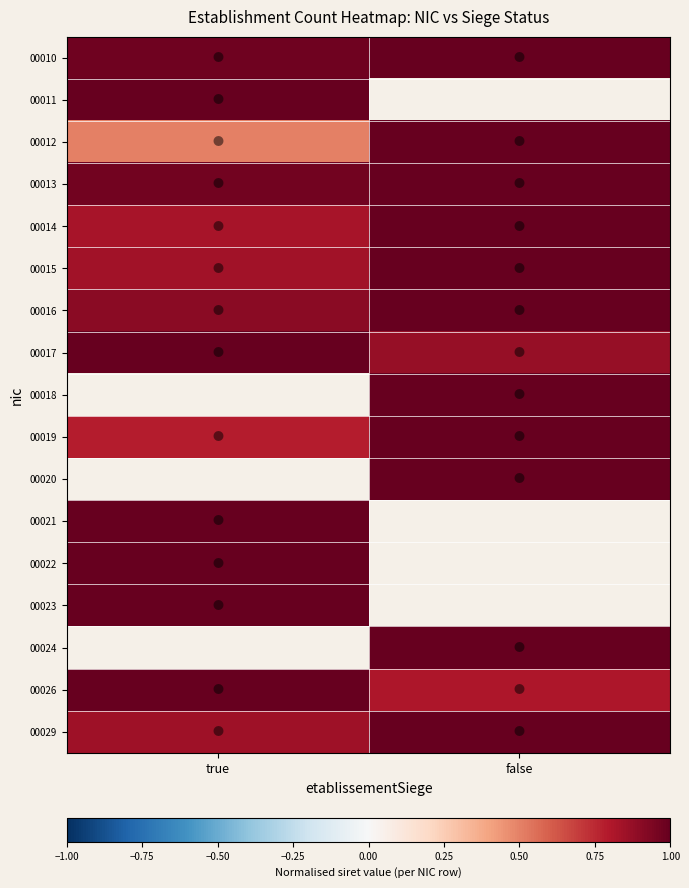

Where is 00026 nearest to the value 0?

false